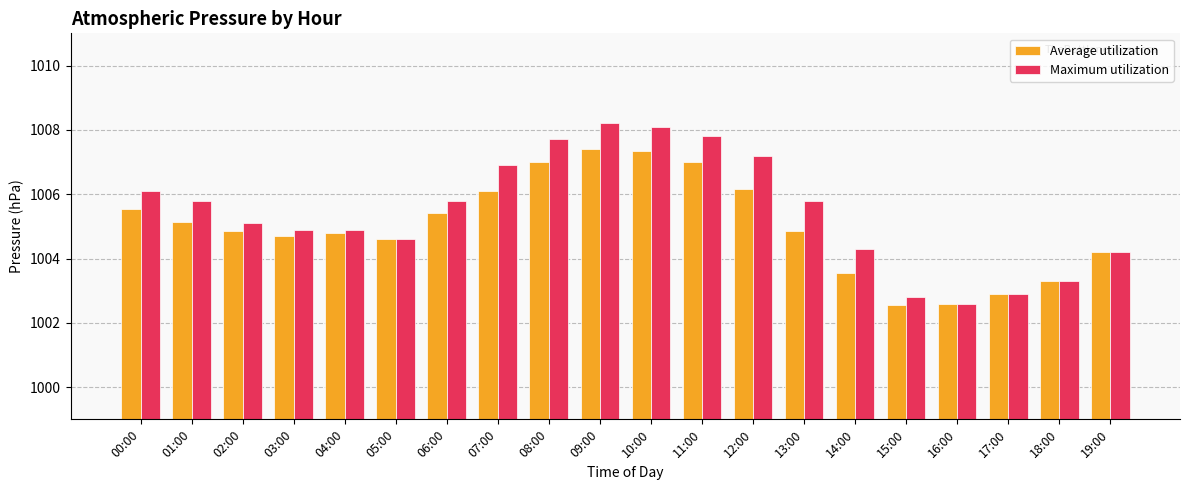

What is the label of the 15th bar from the left?

14:00